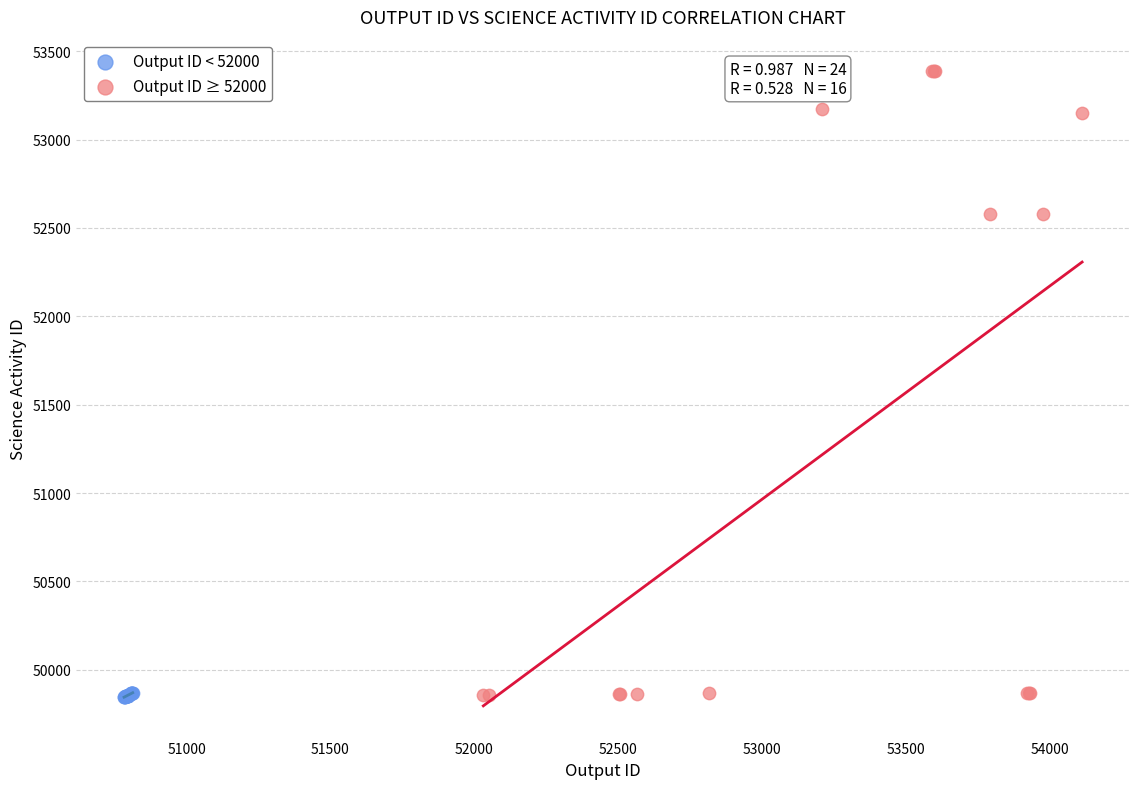

Which series has the widest spread of Y values?

Output ID ≥ 52000